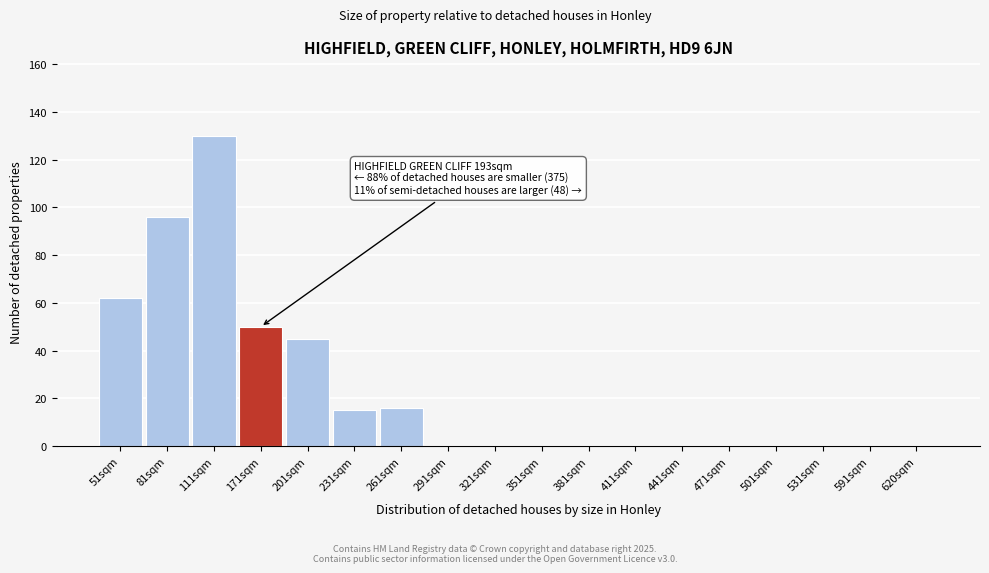

Reading left to right, transcribe all the data shown in this chart.

51sqm=62	81sqm=96	111sqm=130	171sqm=50	201sqm=45	231sqm=15	261sqm=16	291sqm=0	321sqm=0	351sqm=0	381sqm=0	411sqm=0	441sqm=0	471sqm=0	501sqm=0	531sqm=0	591sqm=0	620sqm=0